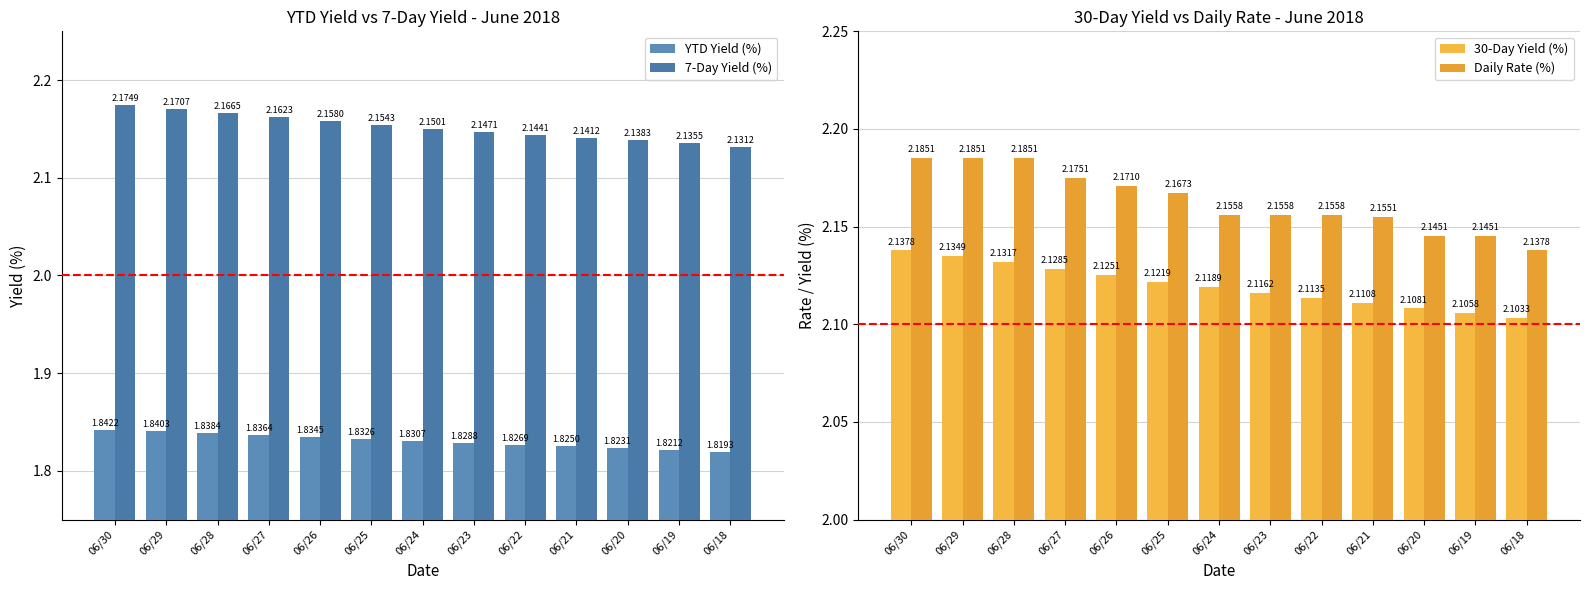

Reading left to right, list all the values displayed in this chart.

YTD Yield (%): 06/30=1.8	06/29=1.8	06/28=1.8	06/27=1.8	06/26=1.8	06/25=1.8	06/24=1.8	06/23=1.8	06/22=1.8	06/21=1.8	06/20=1.8	06/19=1.8	06/18=1.8
7-Day Yield (%): 06/30=2.2	06/29=2.2	06/28=2.2	06/27=2.2	06/26=2.2	06/25=2.2	06/24=2.2	06/23=2.1	06/22=2.1	06/21=2.1	06/20=2.1	06/19=2.1	06/18=2.1
30-Day Yield (%): 06/30=2.1	06/29=2.1	06/28=2.1	06/27=2.1	06/26=2.1	06/25=2.1	06/24=2.1	06/23=2.1	06/22=2.1	06/21=2.1	06/20=2.1	06/19=2.1	06/18=2.1
Daily Rate (%): 06/30=2.2	06/29=2.2	06/28=2.2	06/27=2.2	06/26=2.2	06/25=2.2	06/24=2.2	06/23=2.2	06/22=2.2	06/21=2.2	06/20=2.1	06/19=2.1	06/18=2.1